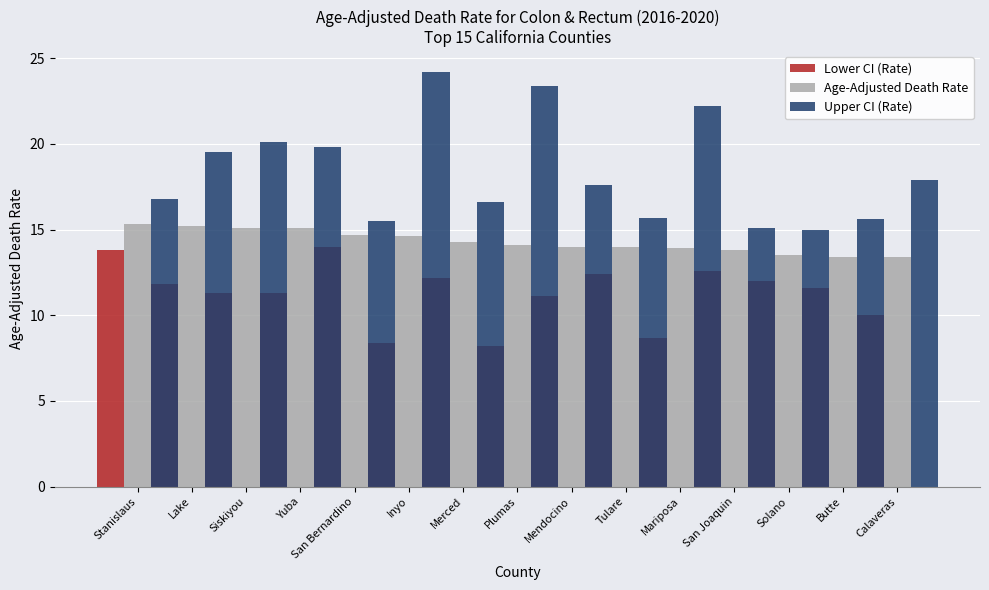

What are all the series names shown in the legend?

Lower CI (Rate), Age-Adjusted Death Rate, Upper CI (Rate)